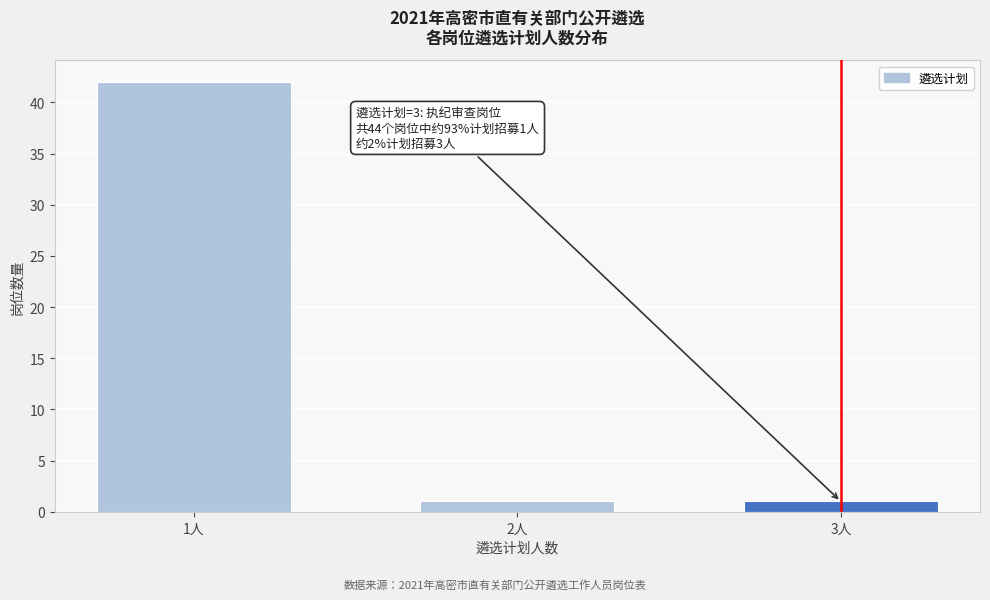

Reading right to left, list all the values displayed in this chart.

1	1	42